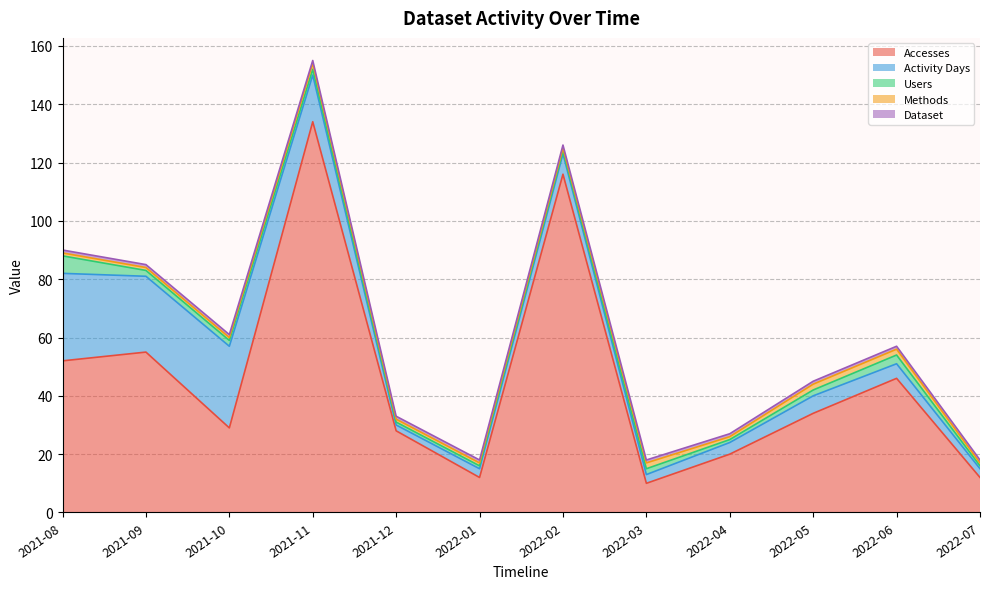

What is the greatest value displayed?

134